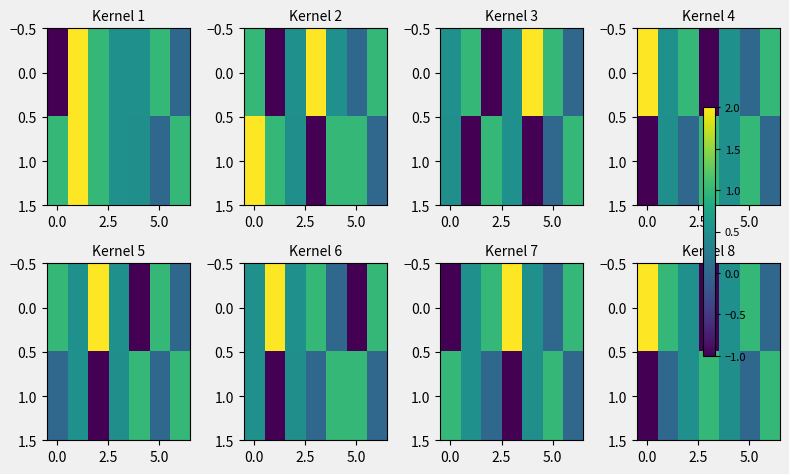

What is the difference between the maximum and minimum values in the 0.0 series?

3.0